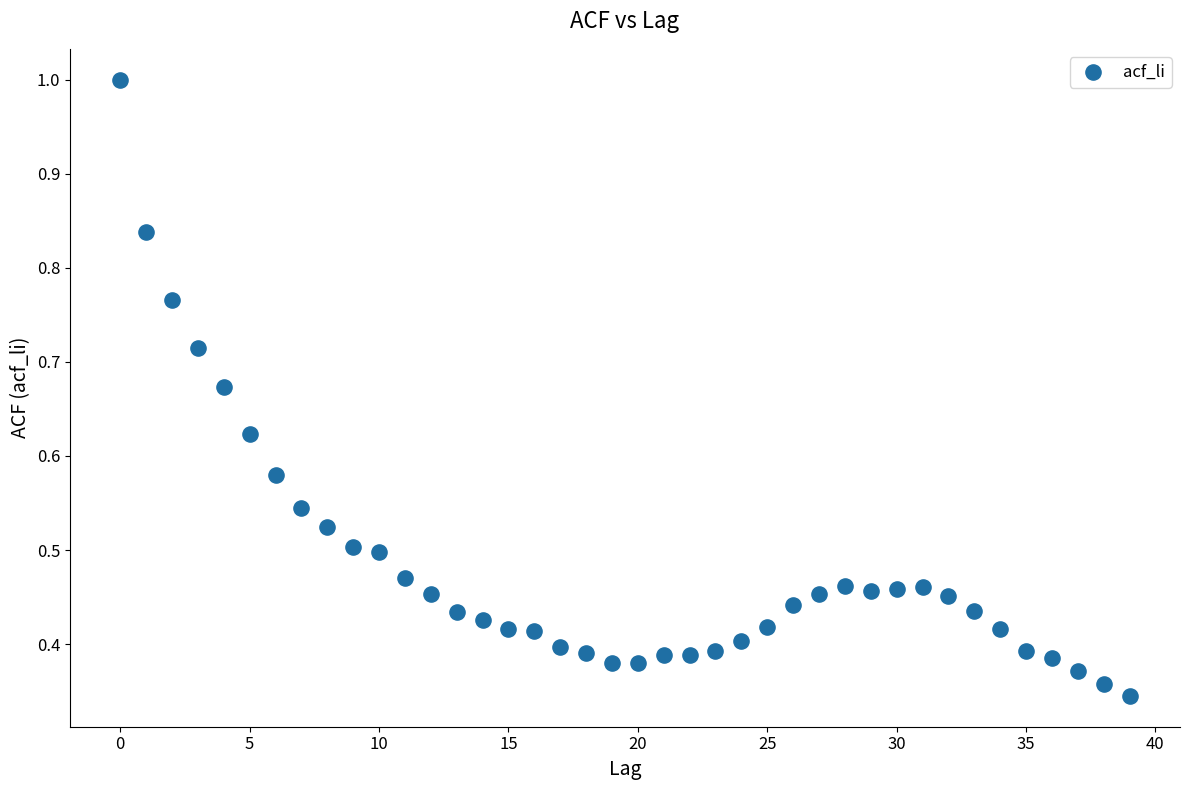

Count the number of points in this scatter plot.

40